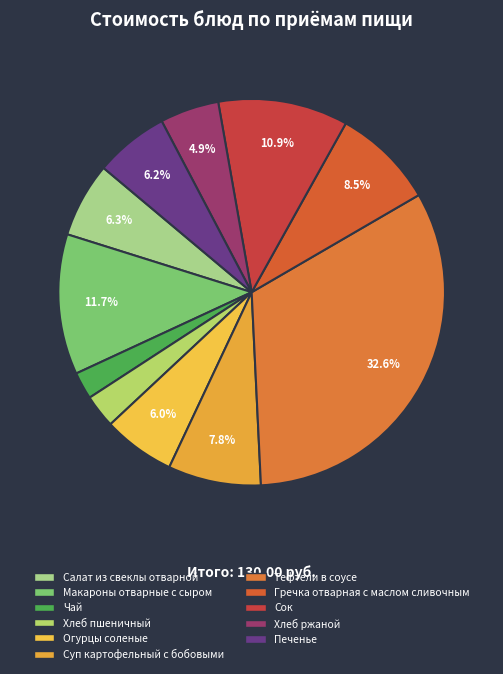

What percentage is the Макароны отварные с сыром slice, to the nearest percent?

12%